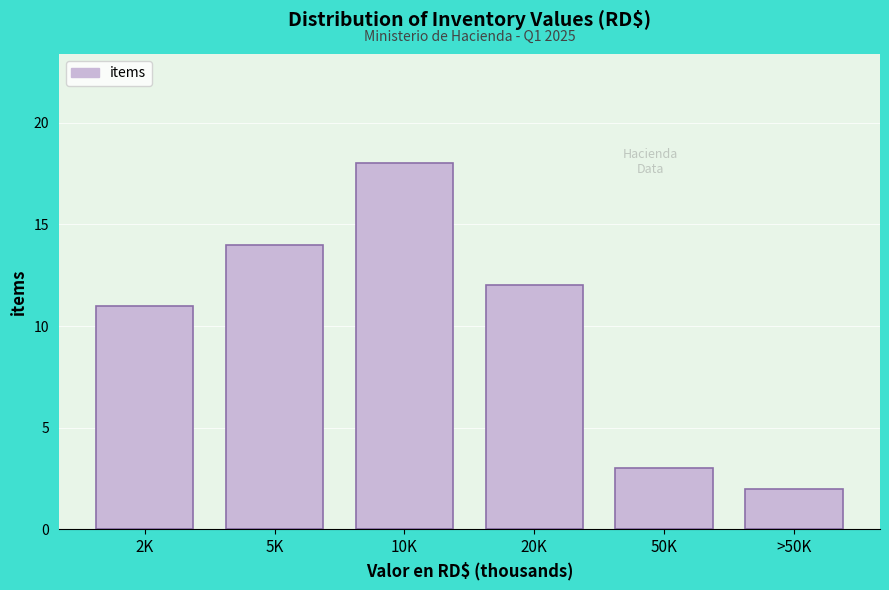

Reading left to right, extract all data points from this chart.

2K=11	5K=14	10K=18	20K=12	50K=3	>50K=2